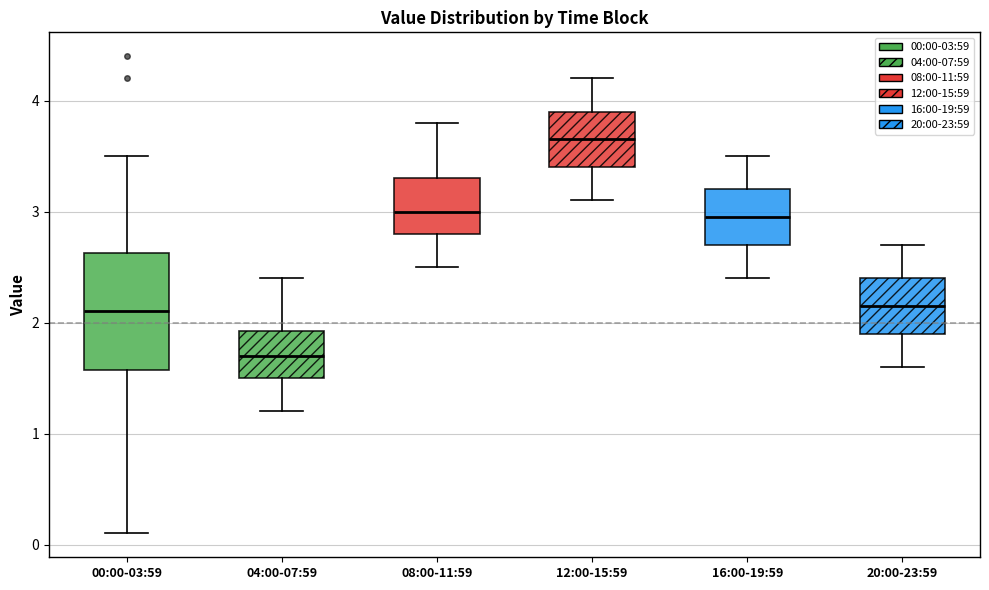

Reading left to right, transcribe this box plot: for each box, give where its median line is, the range the box spans, and where its two whiskers end, as read against the y-axis. The values are not printed on the chart, so give them approximately, as read against the axis.

00:00-03:59: median 2.1, box 1.6 to 2.6, whiskers 0.1 to 3.5
04:00-07:59: median 1.7, box 1.5 to 1.9, whiskers 1.2 to 2.4
08:00-11:59: median 3.0, box 2.8 to 3.3, whiskers 2.5 to 3.8
12:00-15:59: median 3.7, box 3.4 to 3.9, whiskers 3.1 to 4.2
16:00-19:59: median 3.0, box 2.7 to 3.2, whiskers 2.4 to 3.5
20:00-23:59: median 2.2, box 1.9 to 2.4, whiskers 1.6 to 2.7